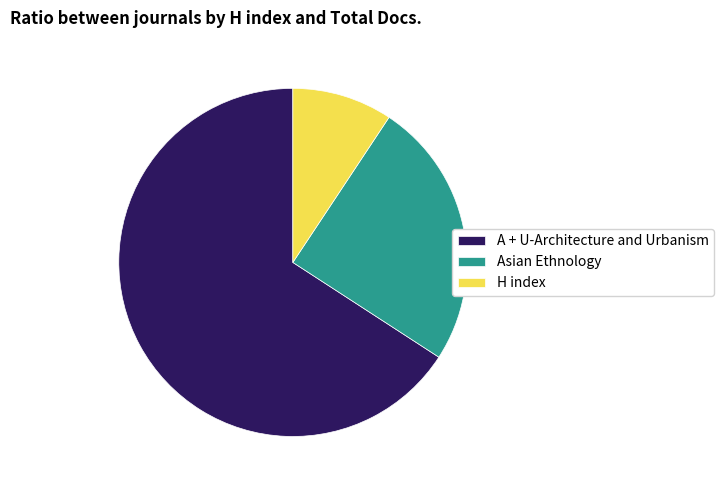

Is the sum of Asian Ethnology and H index greater than half?

No